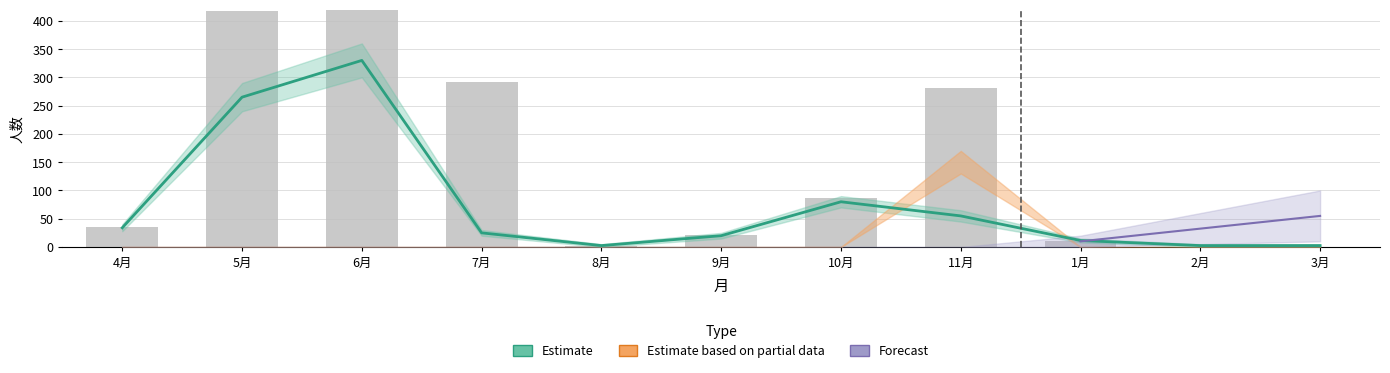

The Estimate series shows 19.8 at 1月. True or false?

False